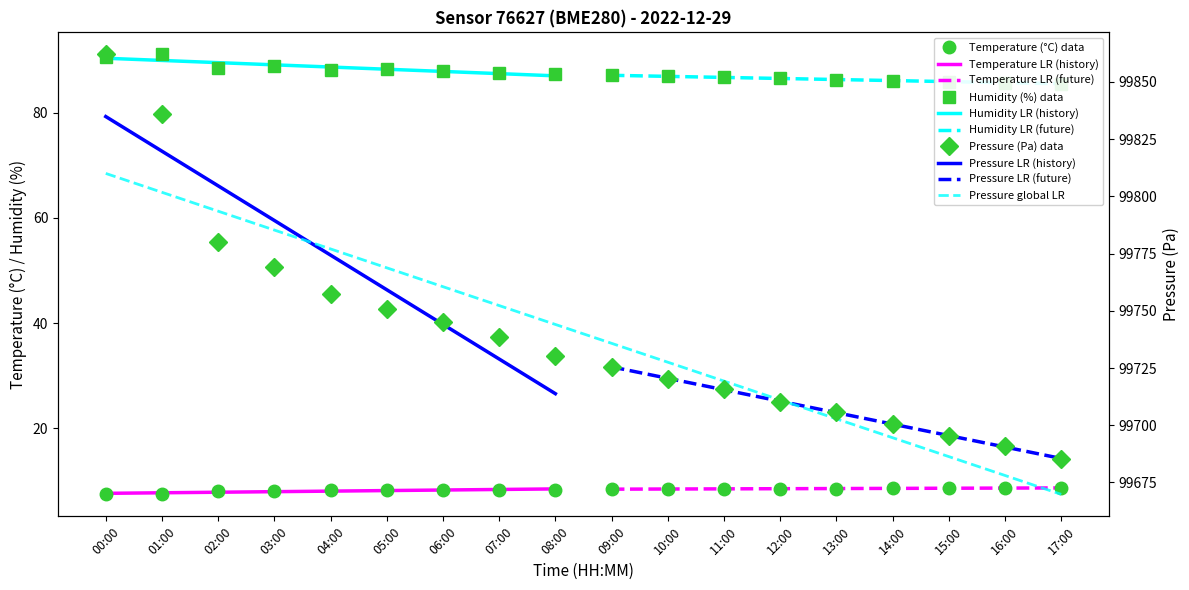

What is the value of the Pressure (Pa) data point at the 11th from the left?

99720.1